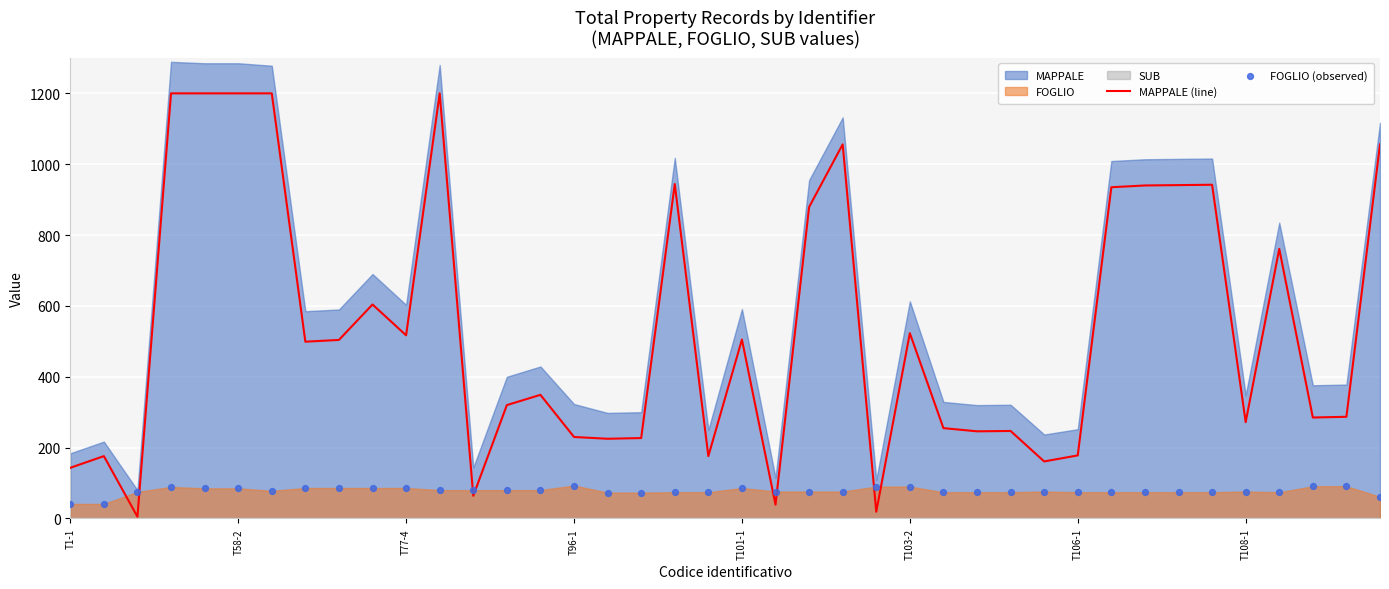

Which series reaches the minimum Y coordinate?

MAPPALE (line)